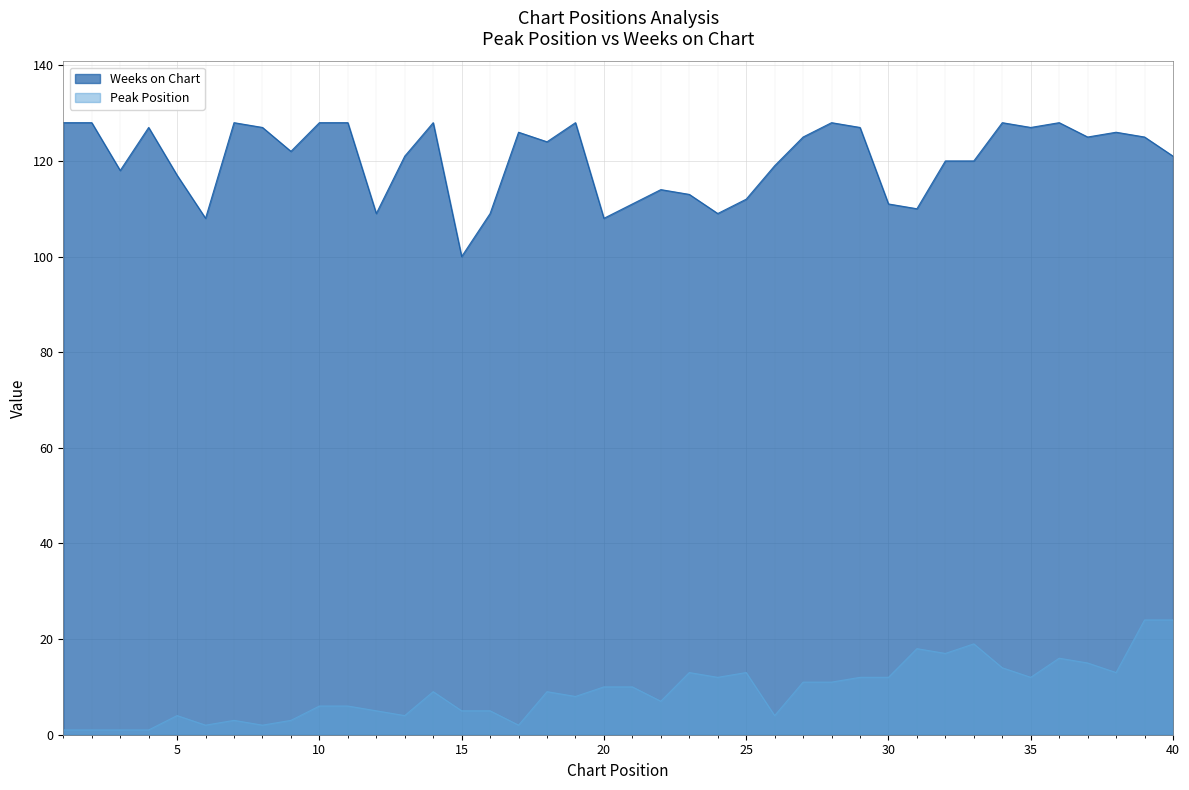

Is it true that Peak Position equals 4 at 7?

False